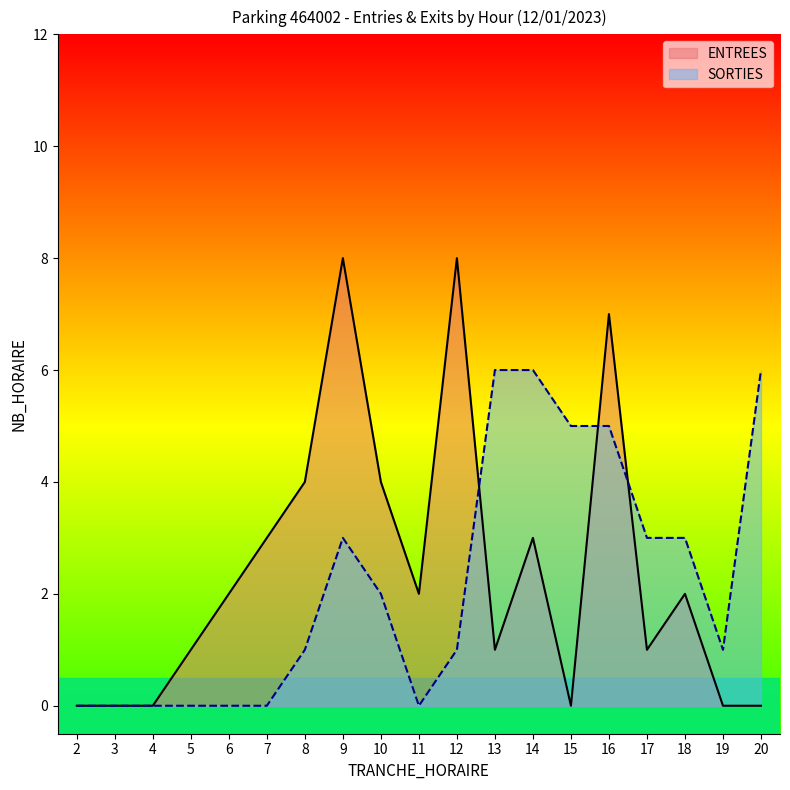

What is the average value of the SORTIES series?

2